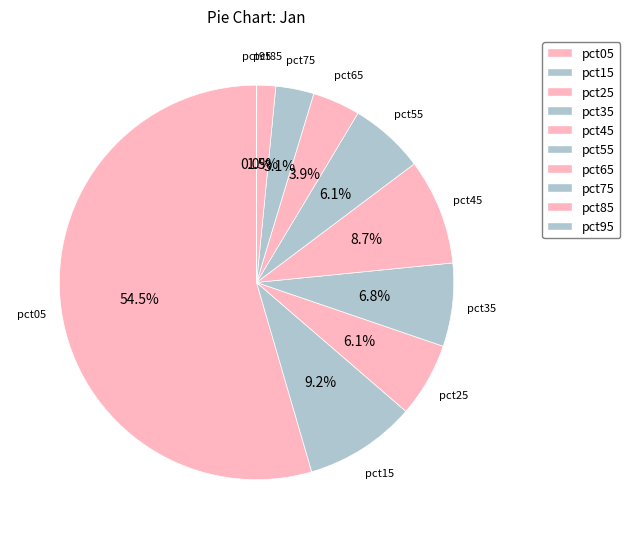

Between pct05 and pct55, which is larger?

pct05